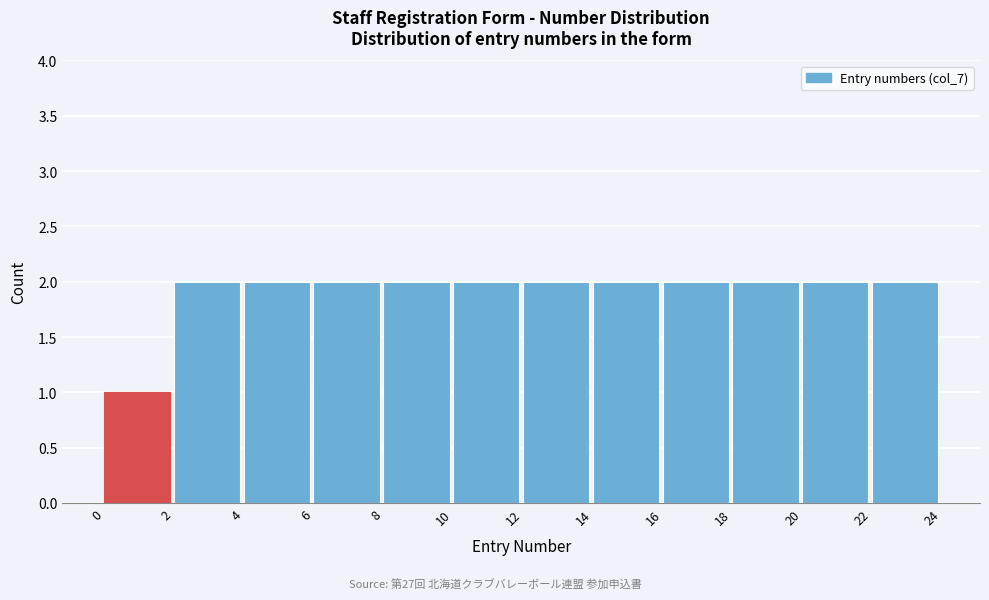

Reading left to right, list every bar in this chart as the range it spans on the x-axis followed by its height. The values are not printed on the chart, so give them approximately, as read against the axis.

0 to 2: 1
2 to 4: 2
4 to 6: 2
6 to 8: 2
8 to 10: 2
10 to 12: 2
12 to 14: 2
14 to 16: 2
16 to 18: 2
18 to 20: 2
20 to 22: 2
22 to 24: 2